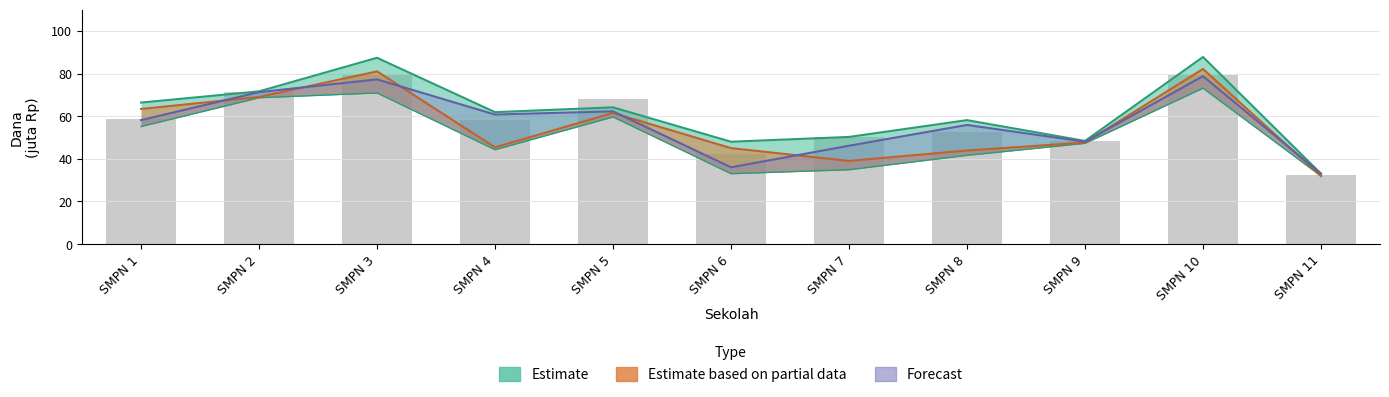

The Dana Pemberian series shows 31.9 at SMPN 11. True or false?

True